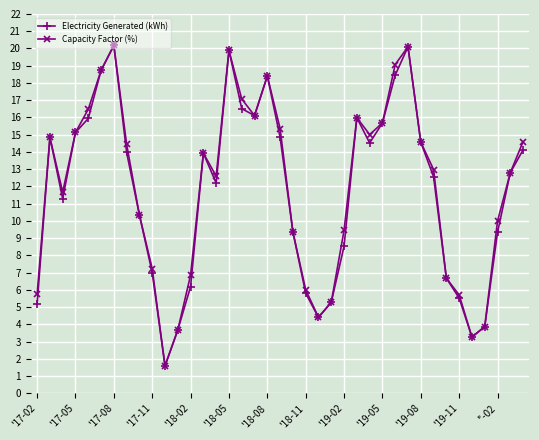

What is the value of the Electricity Generated (kWh) point at the 35th from the left?

3.3